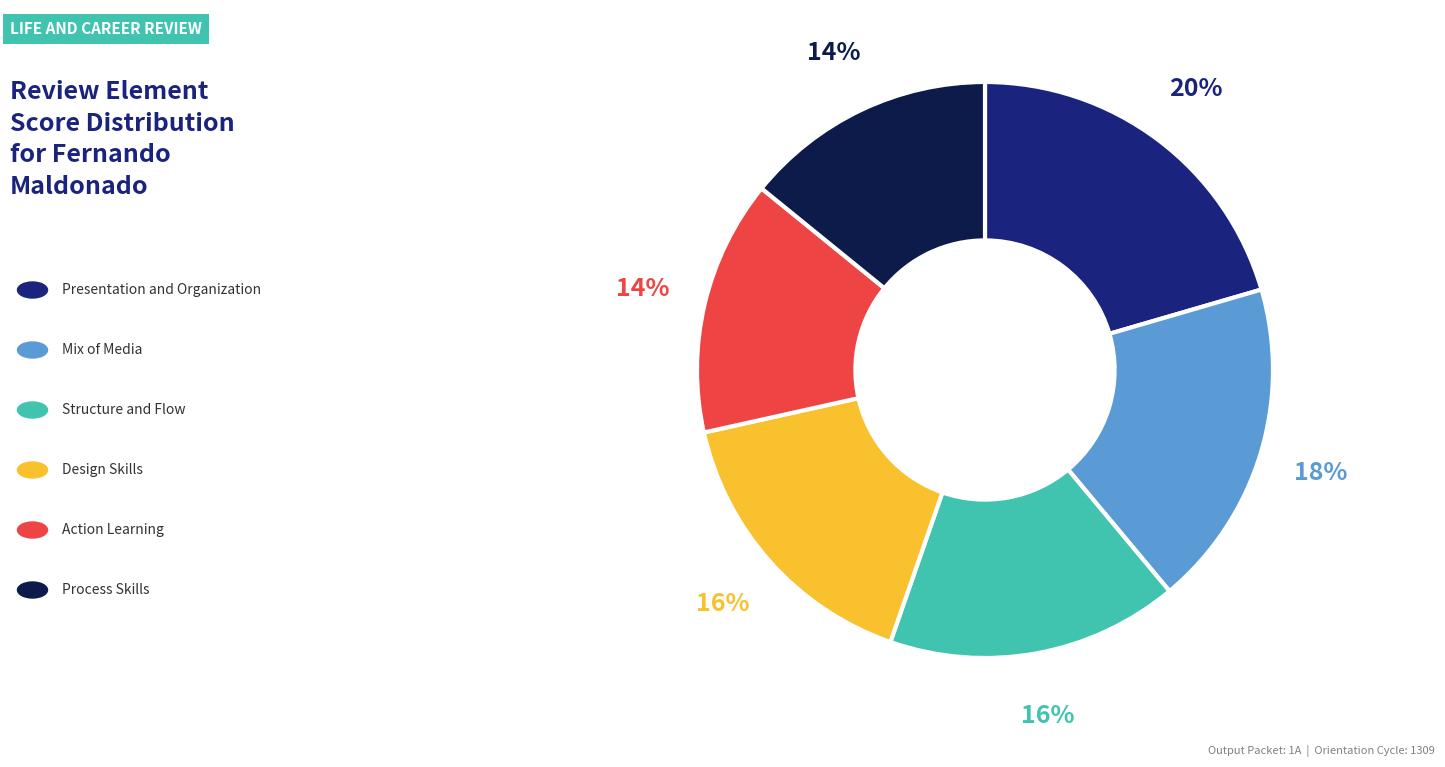

Does any single category account for the majority?

No